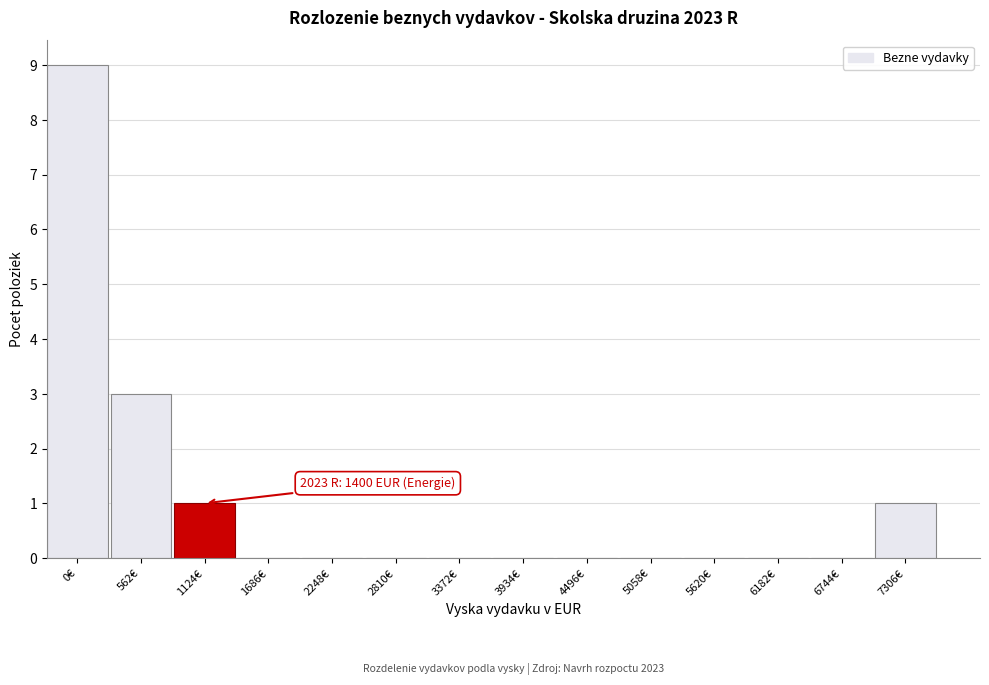

Reading left to right, transcribe all the data shown in this chart.

0€=9	562€=3	1124€=1	1686€=0	2248€=0	2810€=0	3372€=0	3934€=0	4496€=0	5058€=0	5620€=0	6182€=0	6744€=0	7306€=1